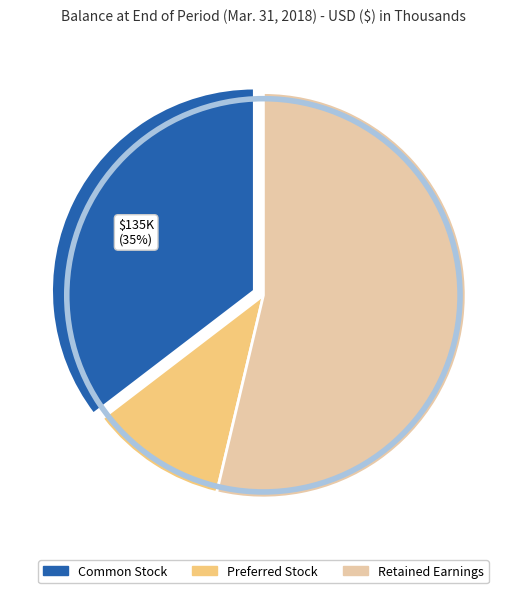

Approximately how many times larger is the value at Preferred Stock compared to Retained Earnings?

0.2